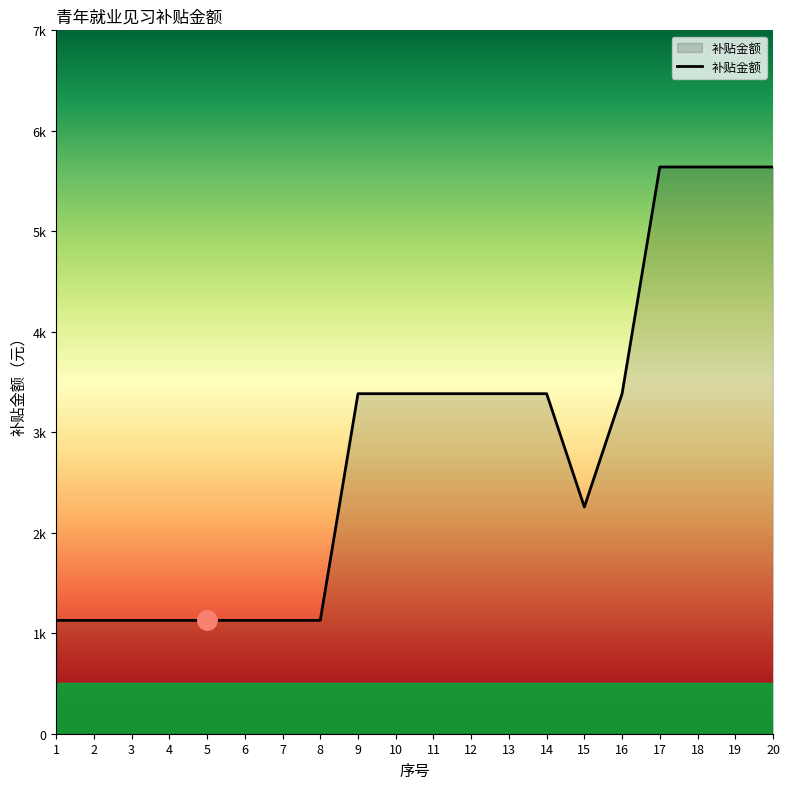

Does the chart have visible grid lines?

No